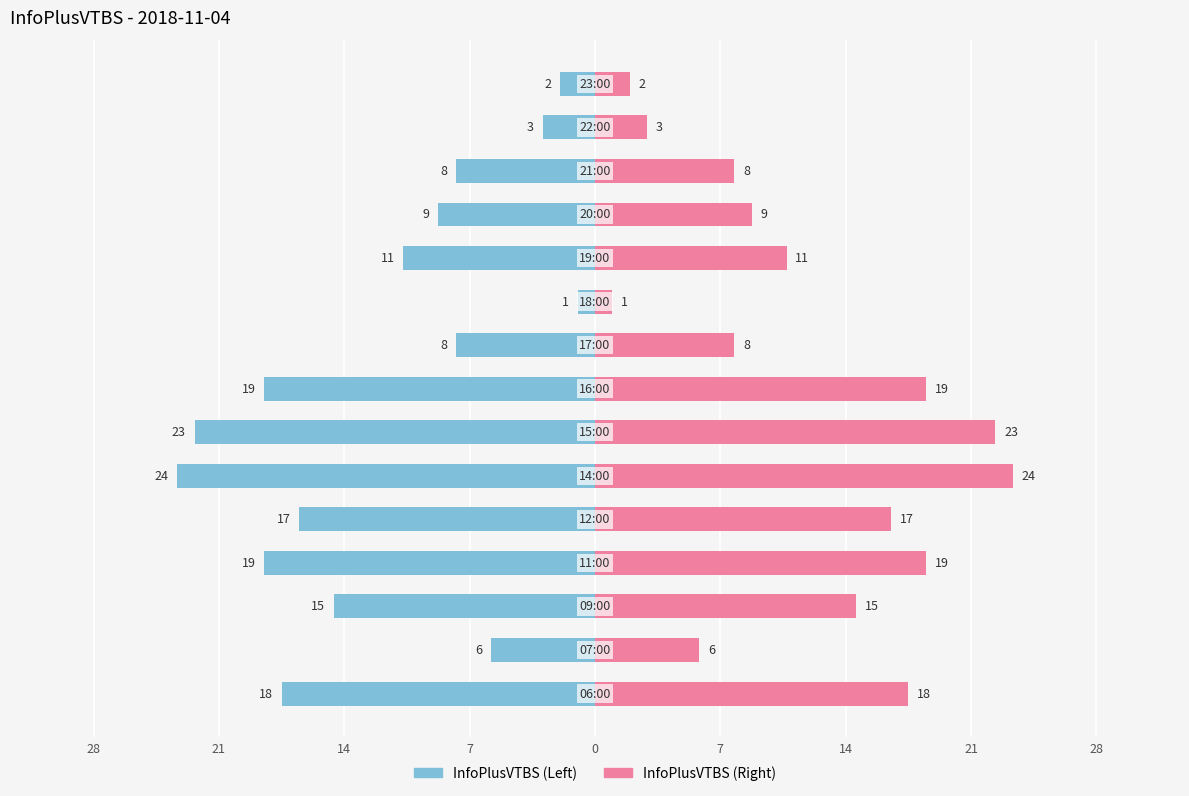

Count the number of categories in the chart.

15